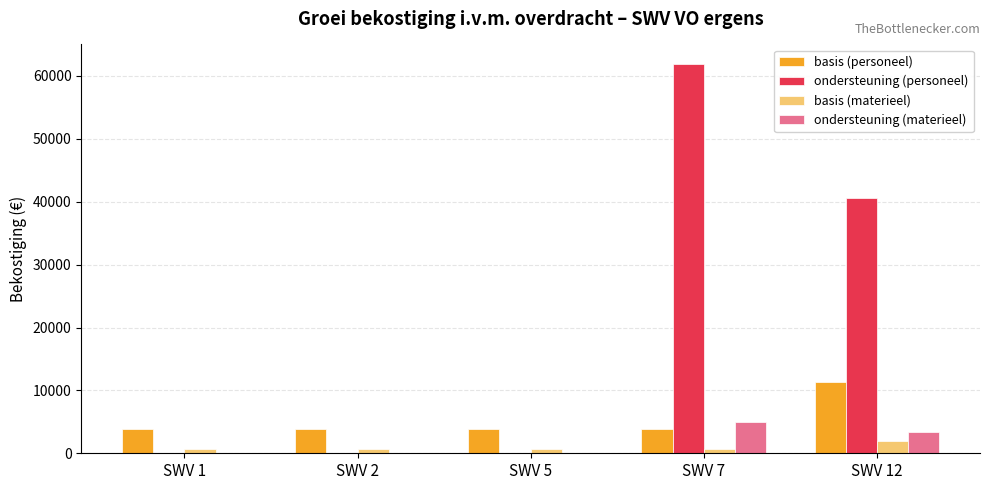

Is it true that basis (materieel) equals 639.4 at SWV 1?

True